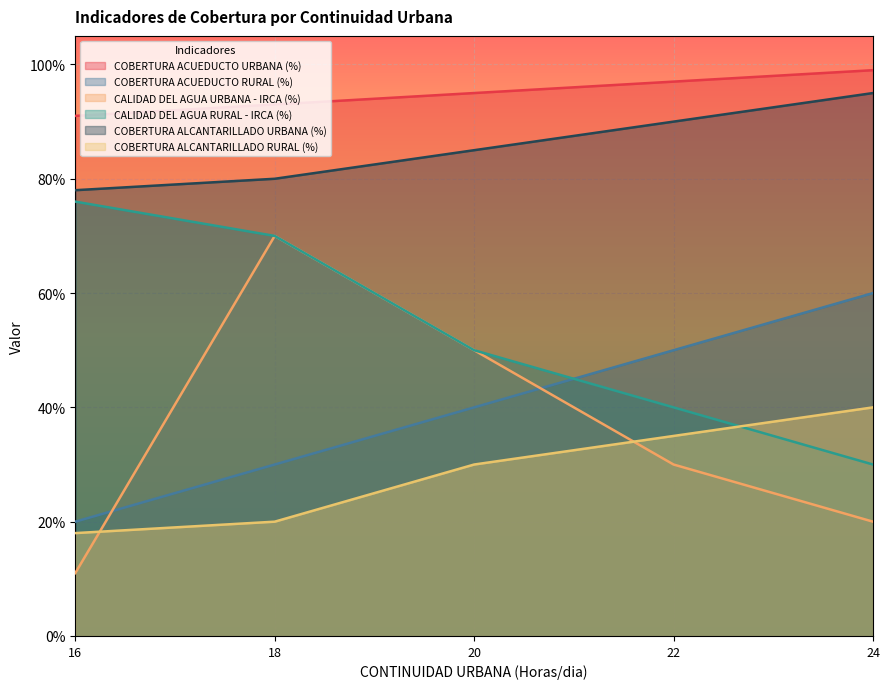

Reading left to right, what are all the values shown in this chart?

COBERTURA ACUEDUCTO URBANA (%): 0.9	0.9	0.9	1.0	1.0
COBERTURA ACUEDUCTO RURAL (%): 0.2	0.3	0.4	0.5	0.6
CALIDAD DEL AGUA URBANA - IRCA (%): 0.1	0.7	0.5	0.3	0.2
CALIDAD DEL AGUA RURAL - IRCA (%): 0.8	0.7	0.5	0.4	0.3
COBERTURA ALCANTARILLADO URBANA (%): 0.8	0.8	0.8	0.9	0.9
COBERTURA ALCANTARILLADO RURAL (%): 0.2	0.2	0.3	0.3	0.4